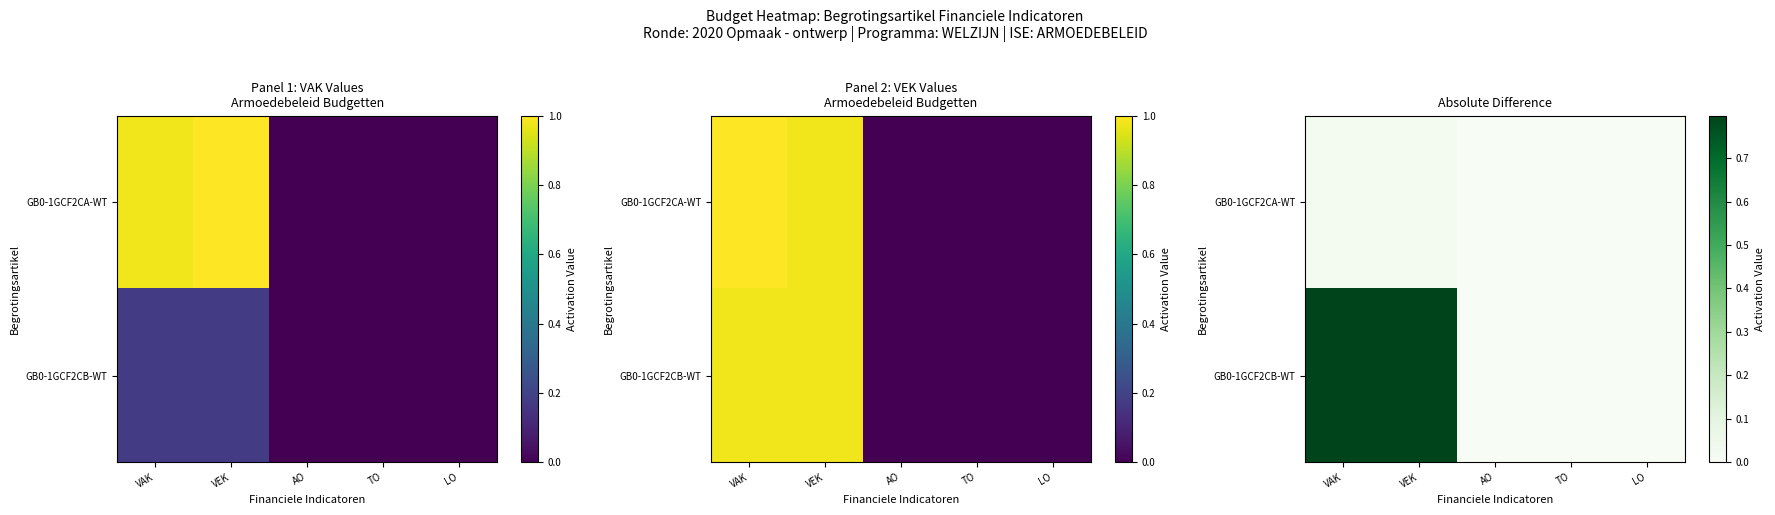

True or false: GB0-1GCF2CB-WT has a value of -0.4 at TO.

False